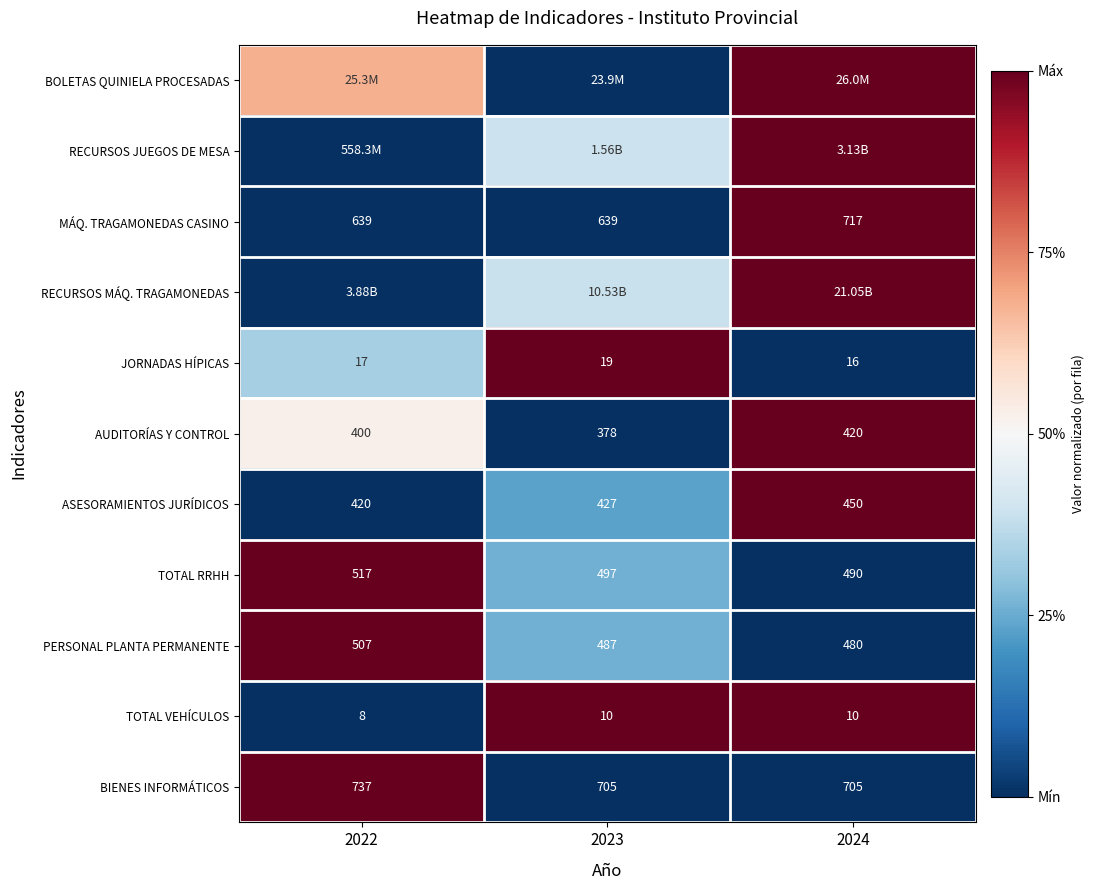

The TOTAL VEHÍCULOS series shows 1.3 at 2024. True or false?

False